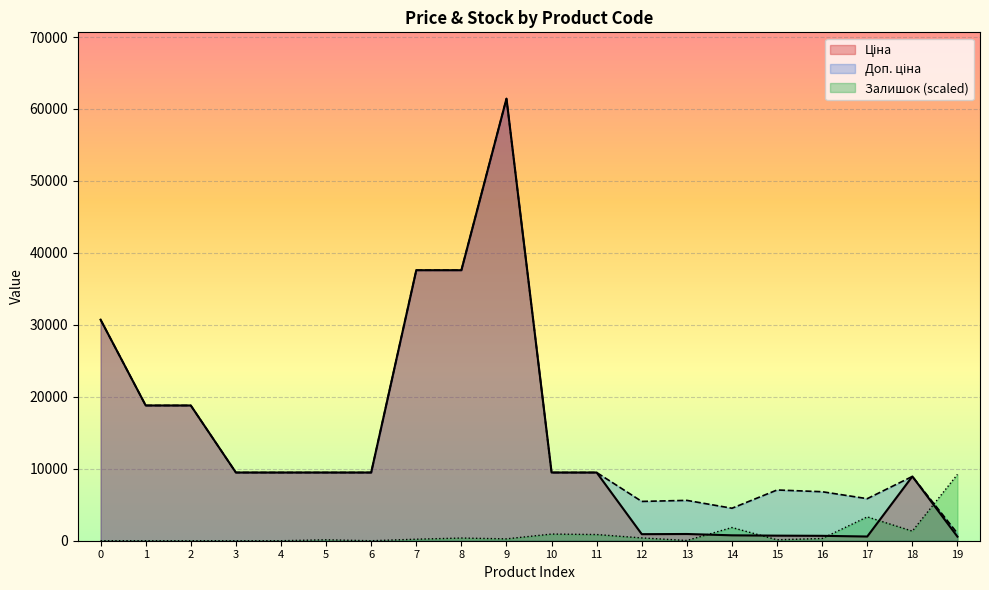

True or false: Доп. ціна and Ціна intersect in this chart.

False